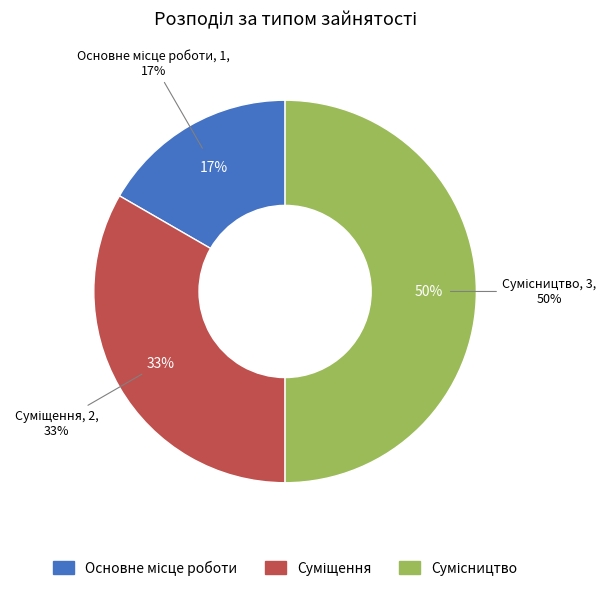

Count the number of slices in the pie.

3